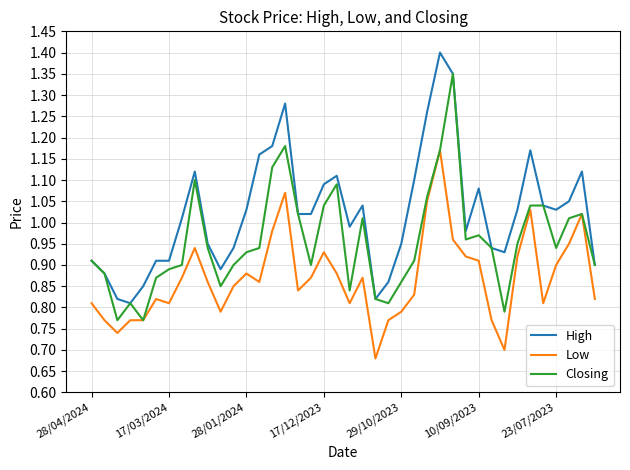

True or false: High and Low intersect in this chart.

False